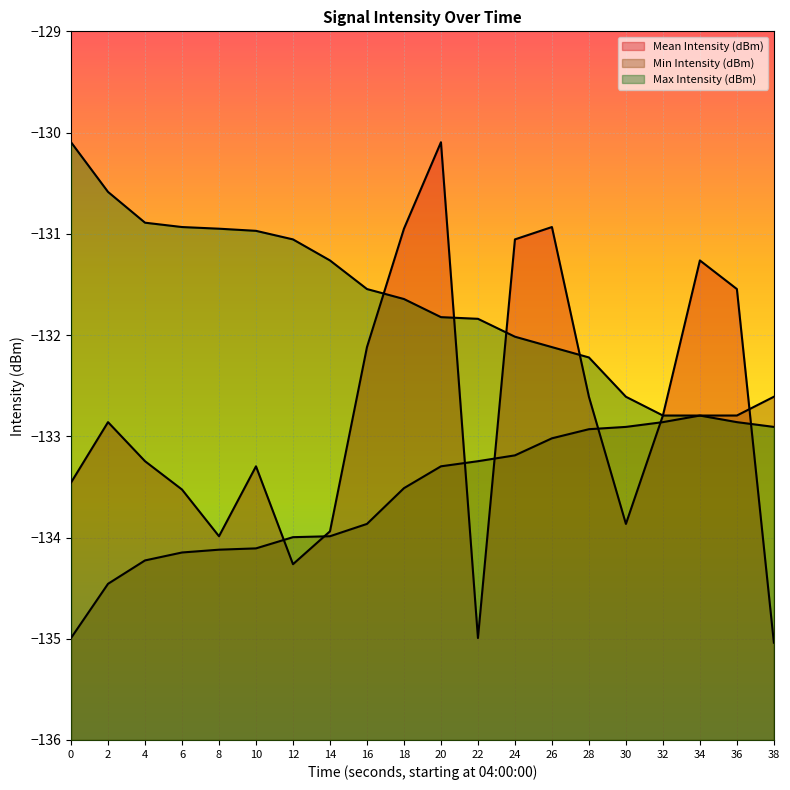

True or false: Max Intensity (dBm) has more than 1 points higher than both neighbors.

False